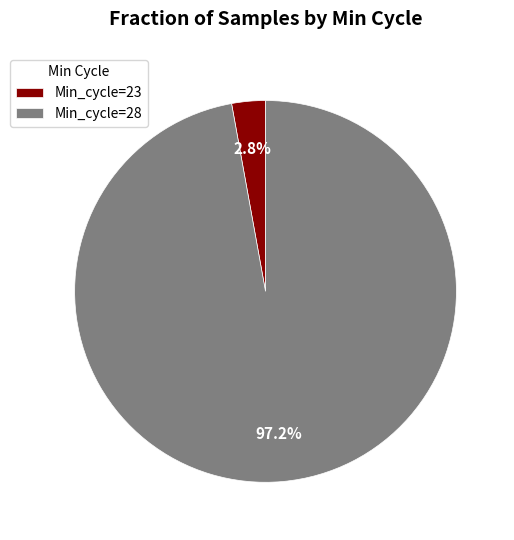

Which slice represents more than half of the pie?

Min_cycle=28